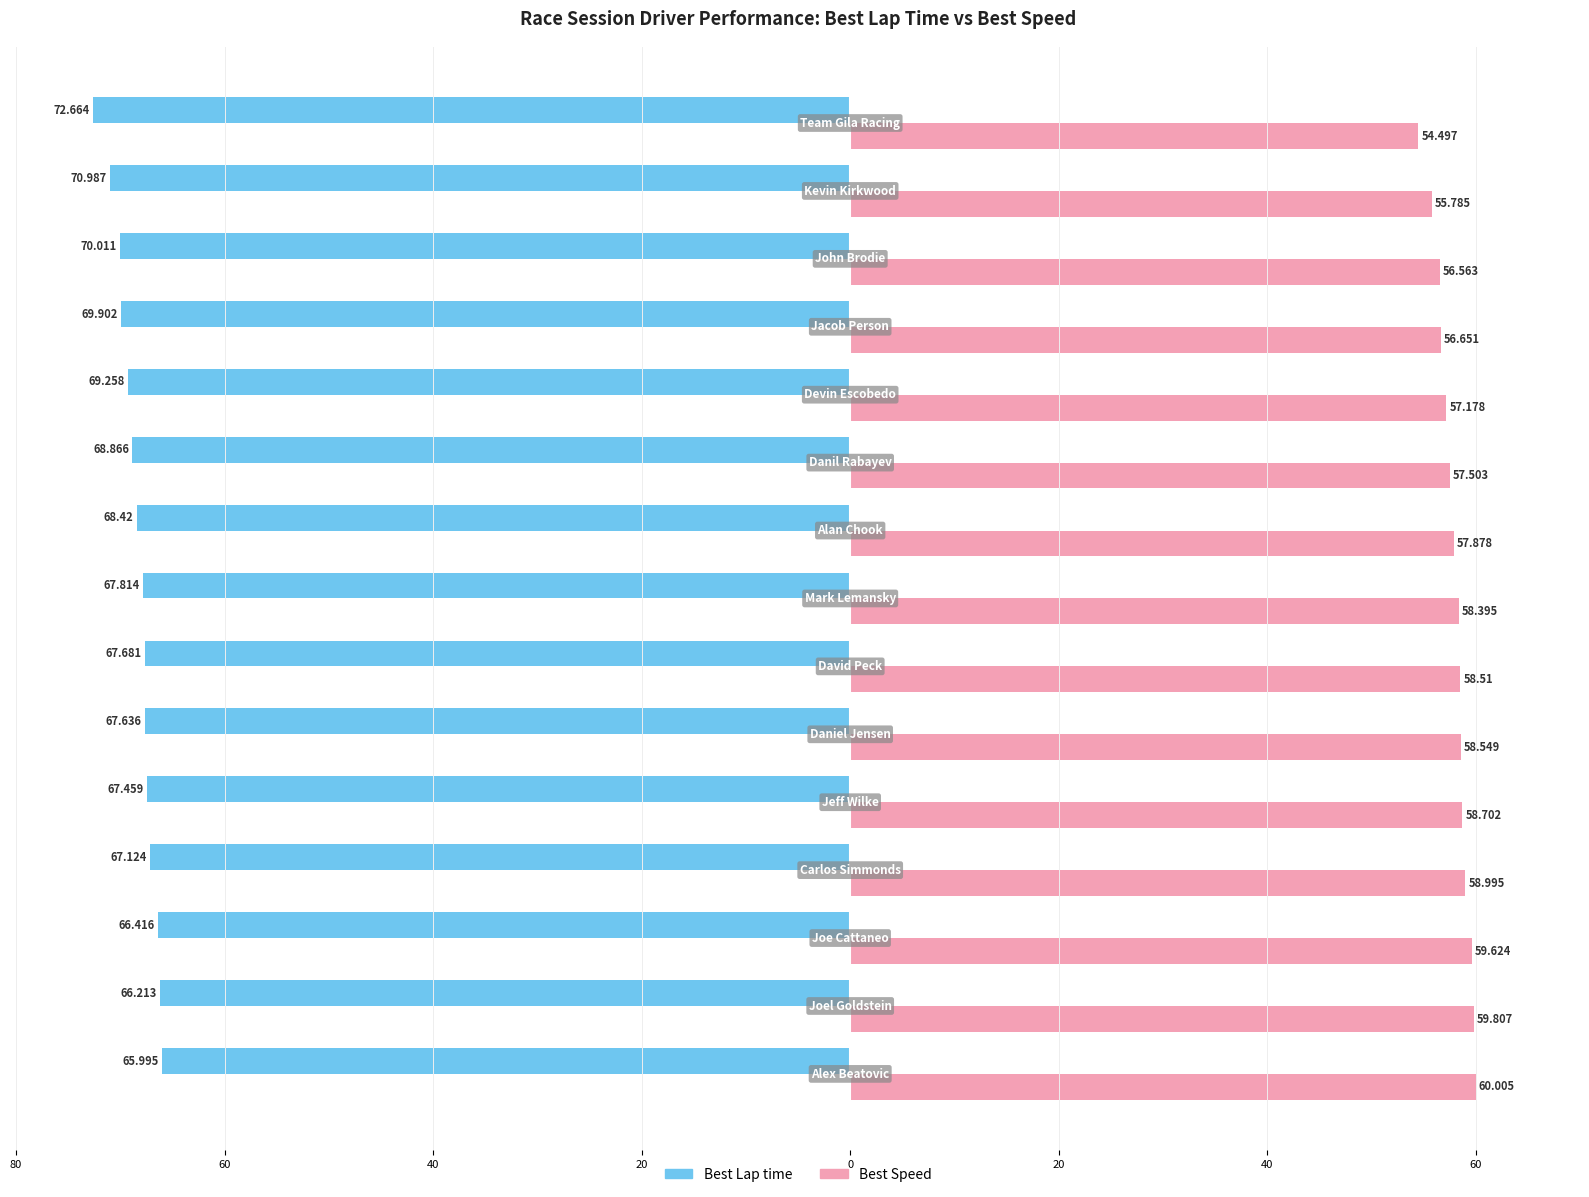

What are all the series names shown in the legend?

Best Lap time, Best Speed